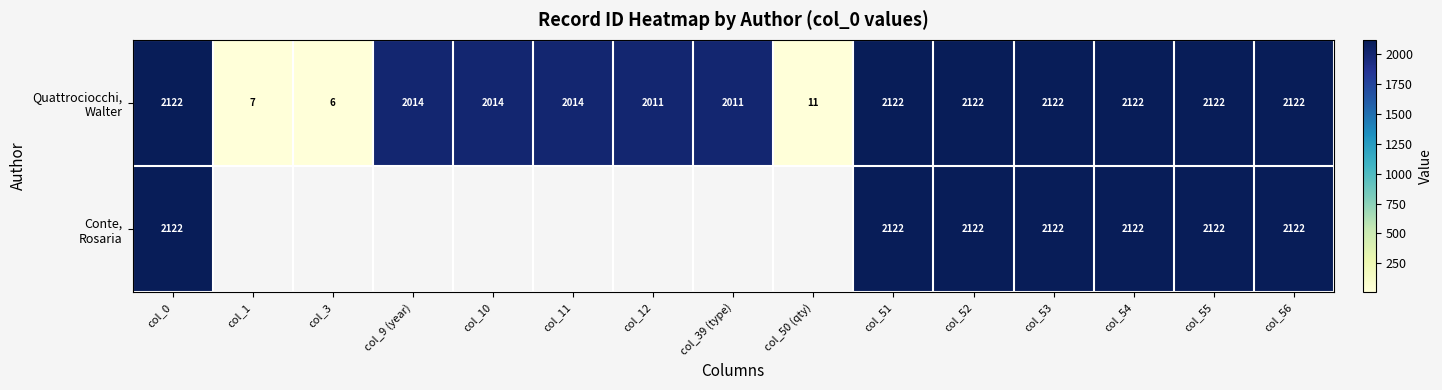

What is the total value across all series at col_0?

4244